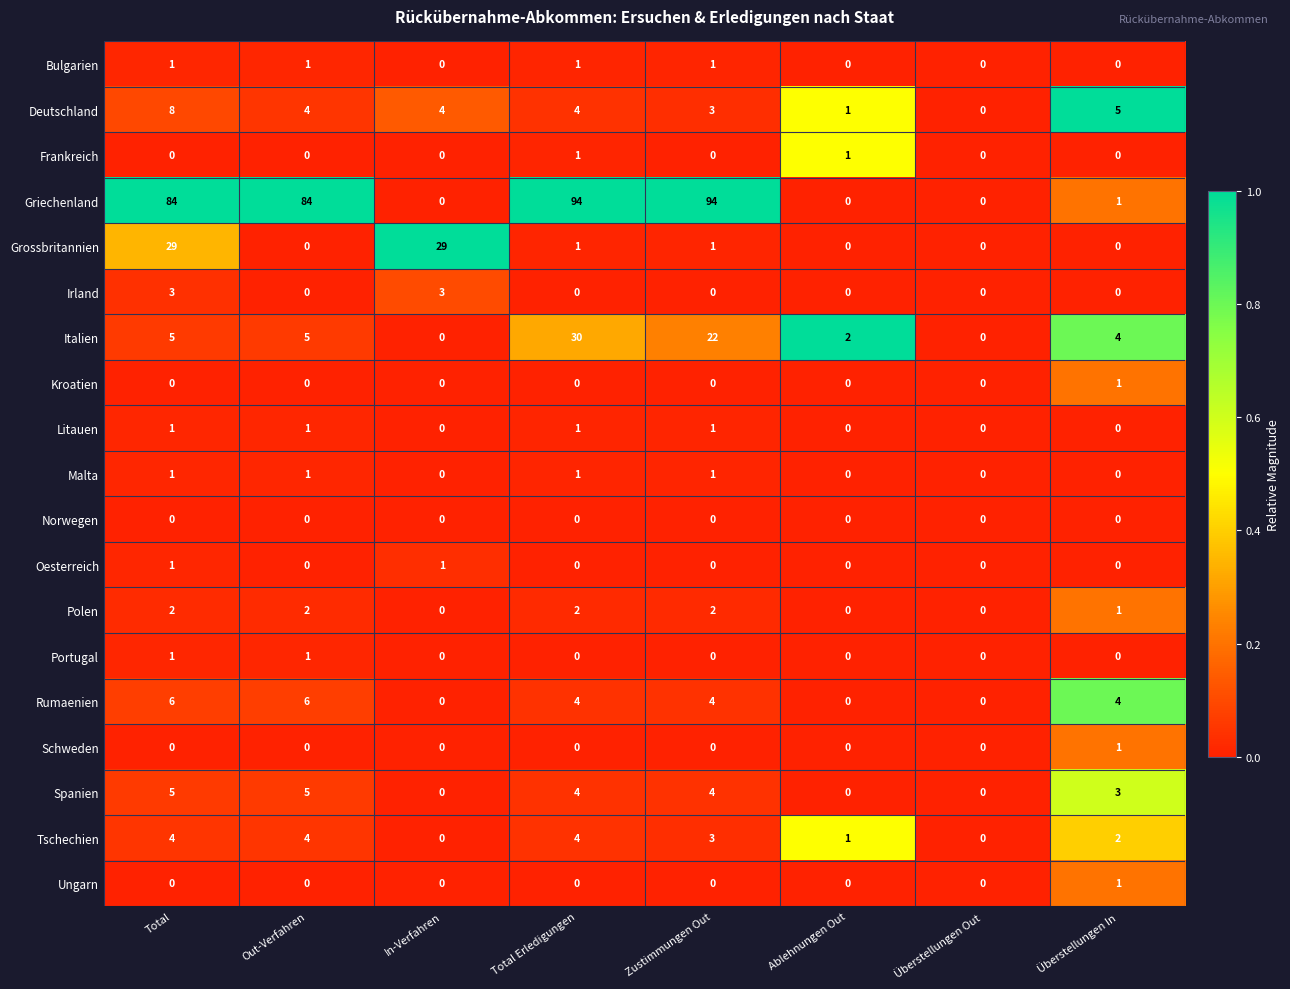

At which category is the sum across all series the highest?

Total